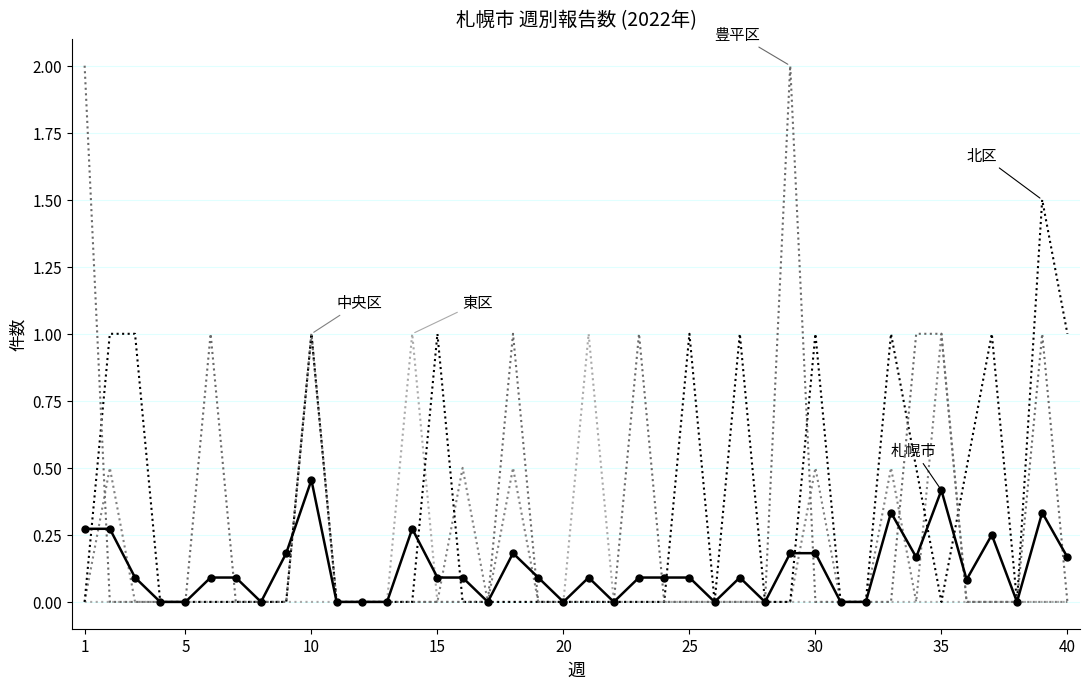

How many distinct data groups are displayed?

5